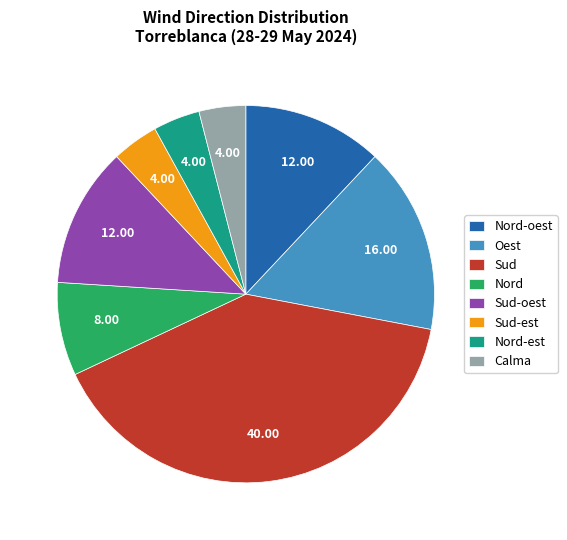

Combined, do Calma and Oest account for over 50%?

No